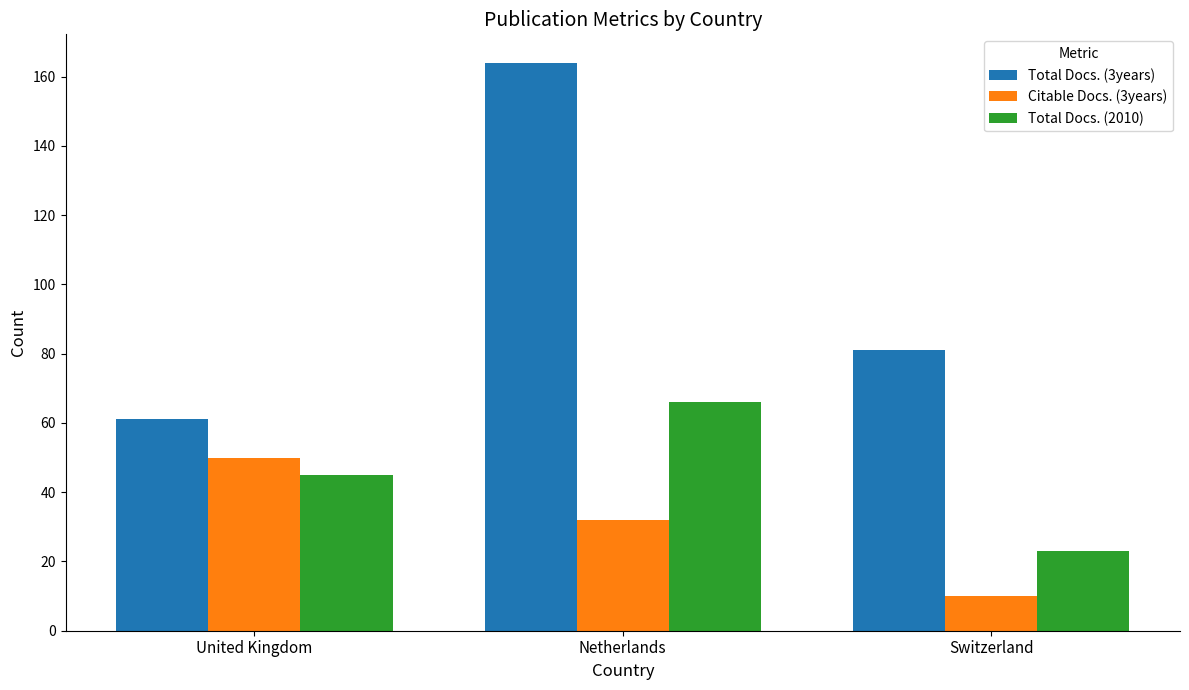

The Citable Docs. (3years) series shows 10 at Switzerland. True or false?

True